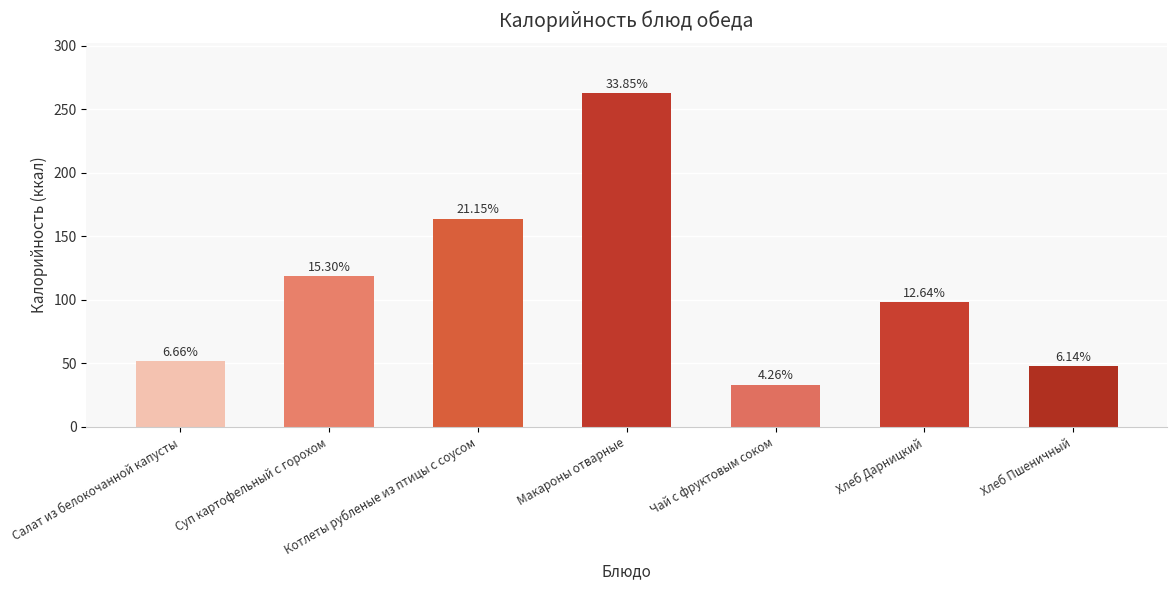

Approximately how many times larger is the value at Хлеб Пшеничный compared to Чай с фруктовым соком?

1.4